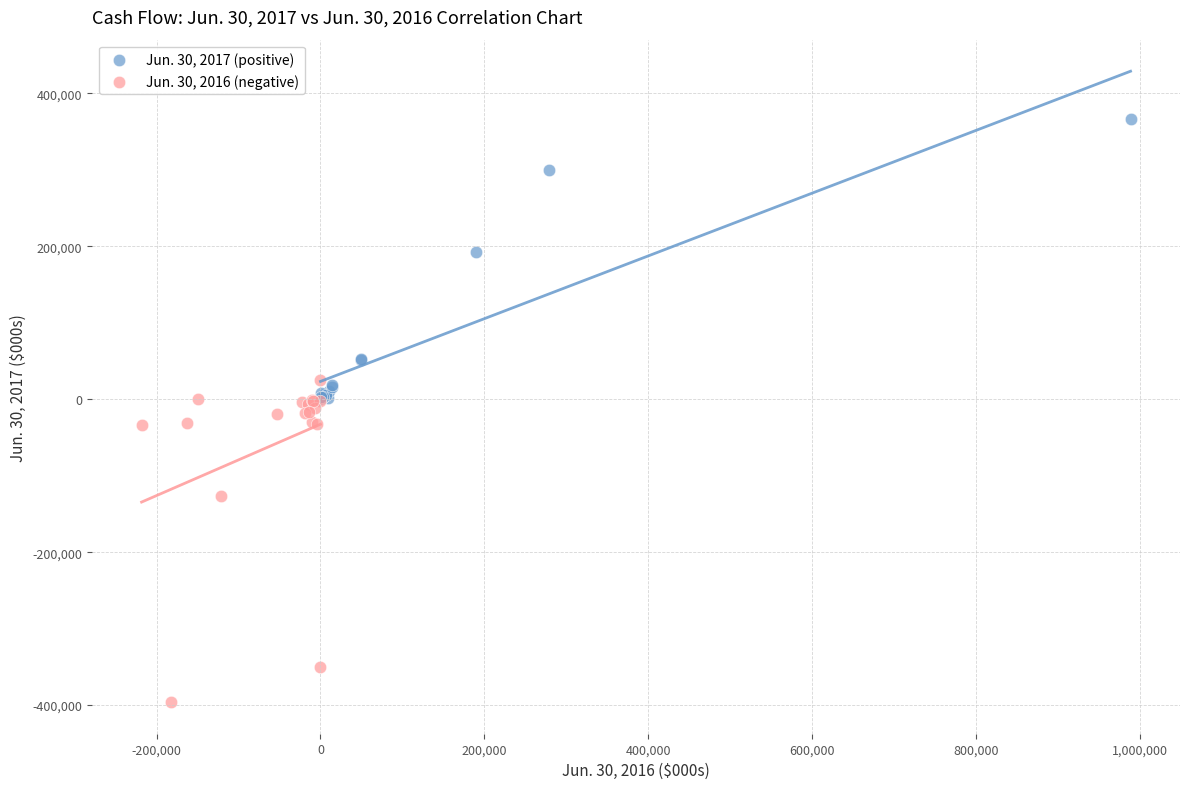

Which series has the widest spread of Y values?

Jun. 30, 2016 (negative)